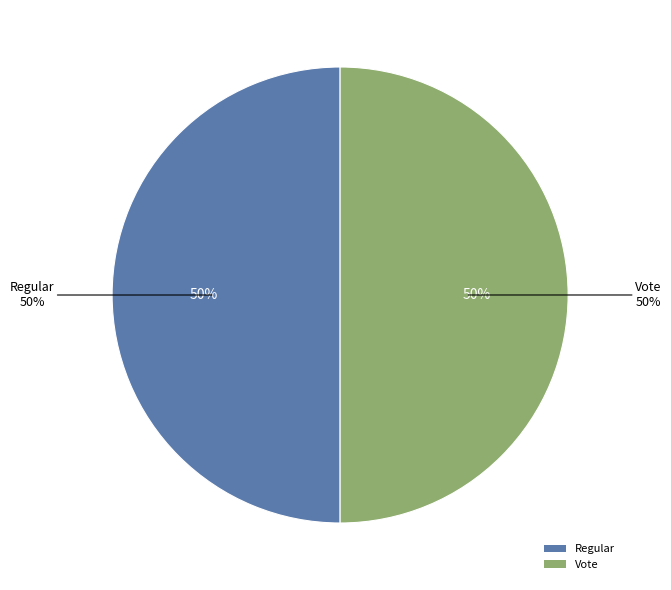

To the nearest percent, what percentage of the pie is Vote?

50%